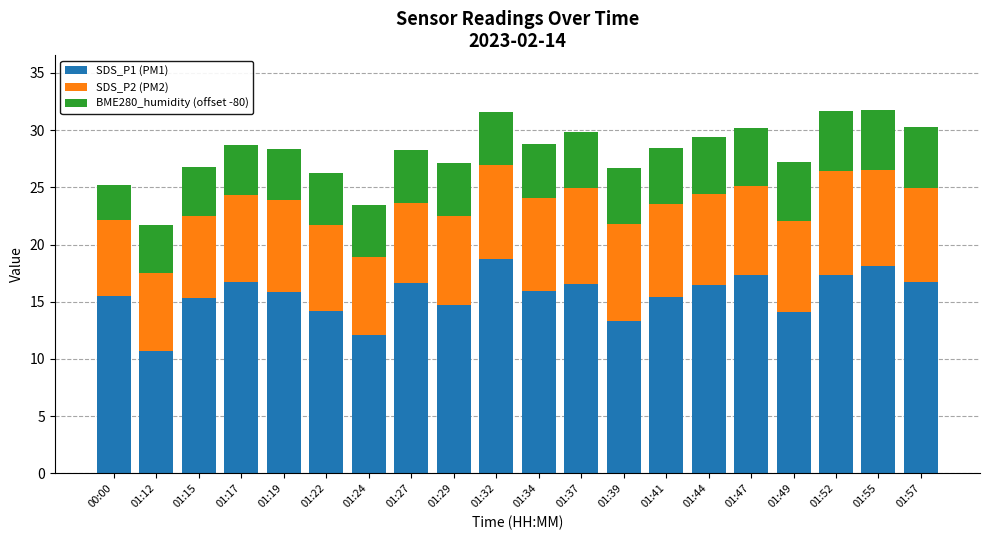

The SDS_P1 (PM1) series shows 16.7 at 01:17. True or false?

True